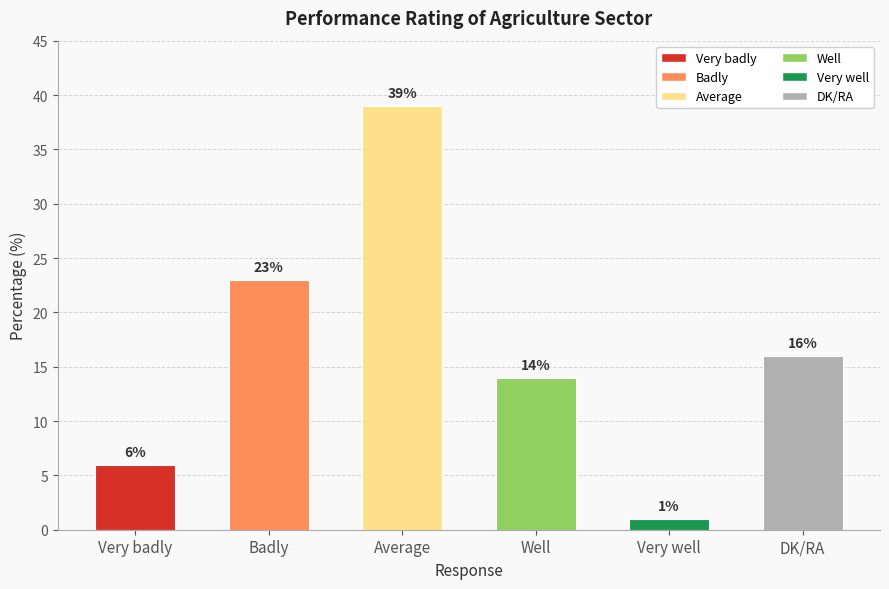

Which category has the lowest value across all series?

Very well